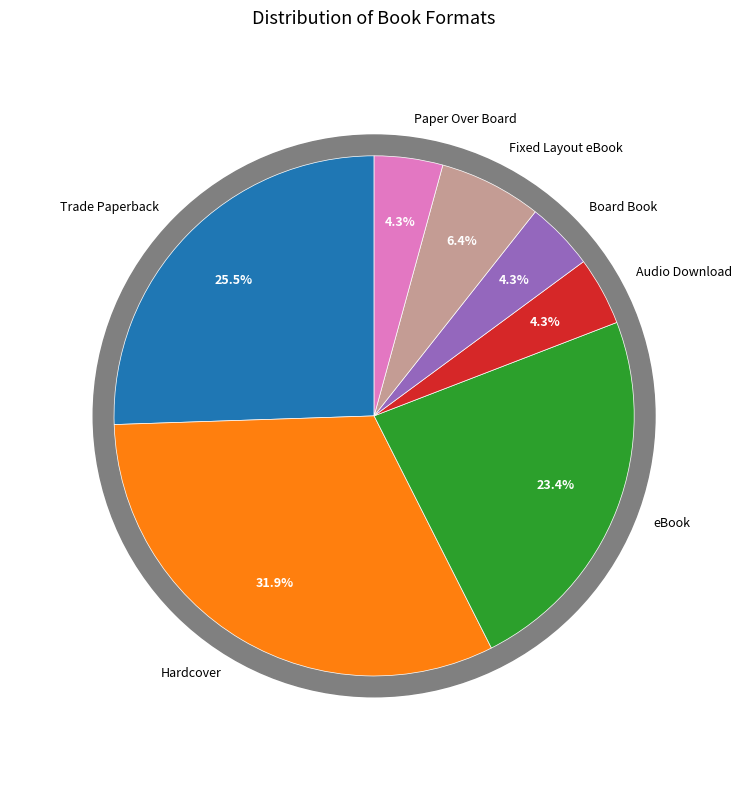

Is the sum of Fixed Layout eBook and Trade Paperback greater than half?

No